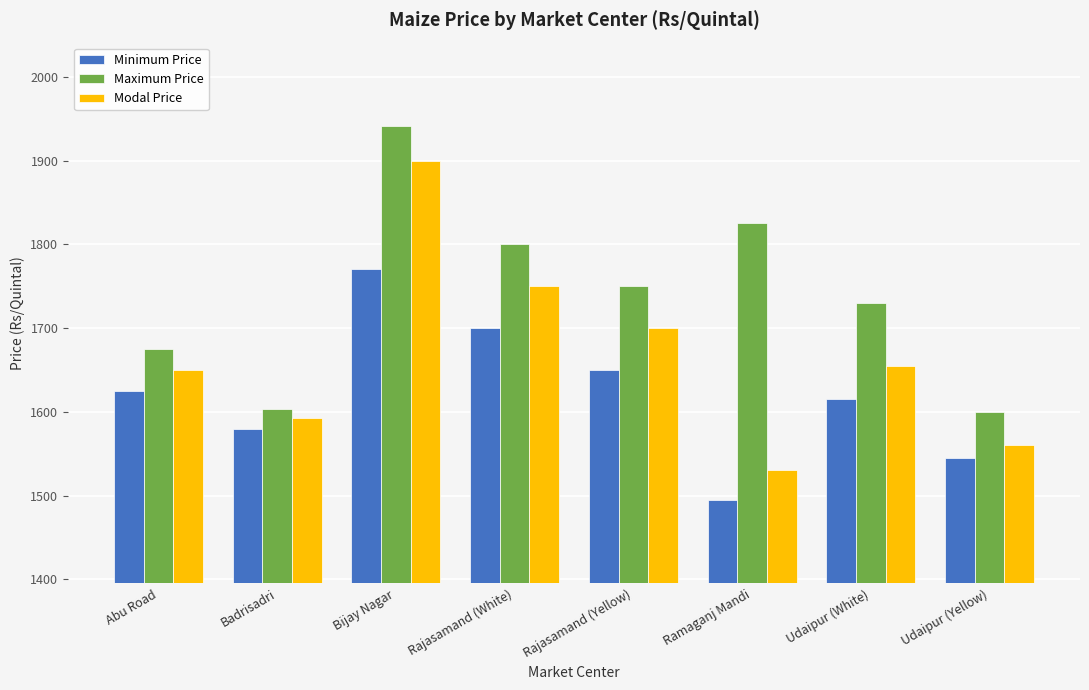

What is the value of the Maximum Price bar at the 1st from the left?

1675